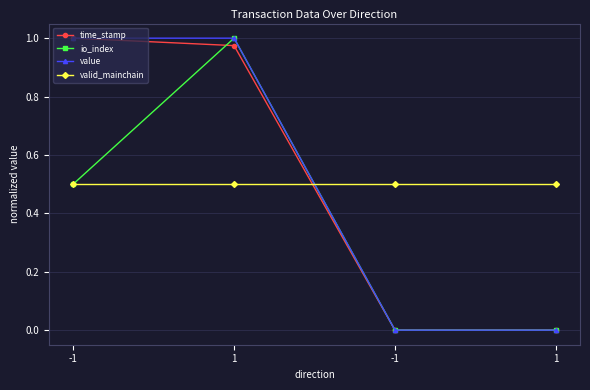

At which label is valid_mainchain closest to 0?

-1